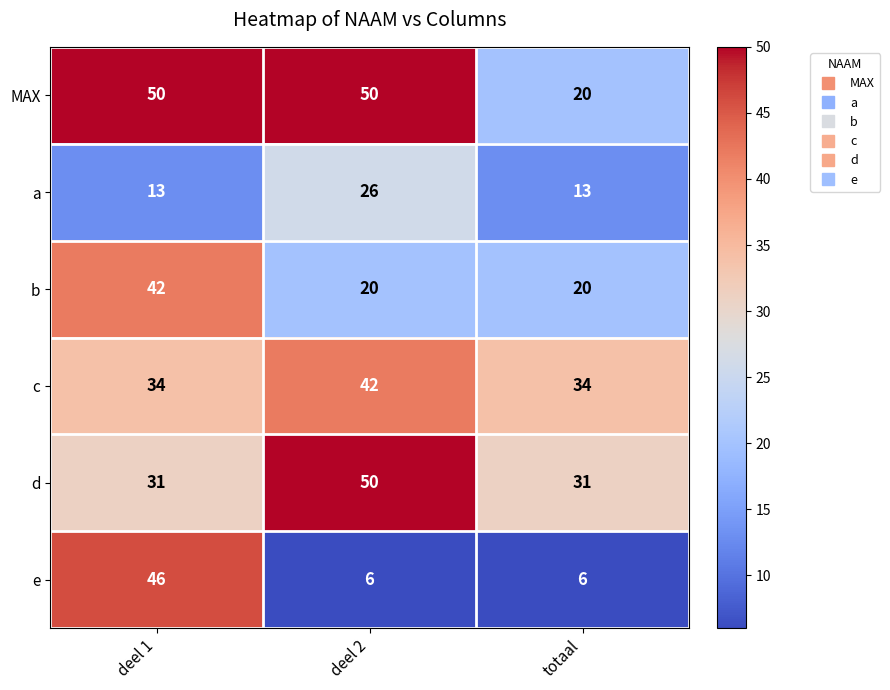

What is the greatest value displayed?

50